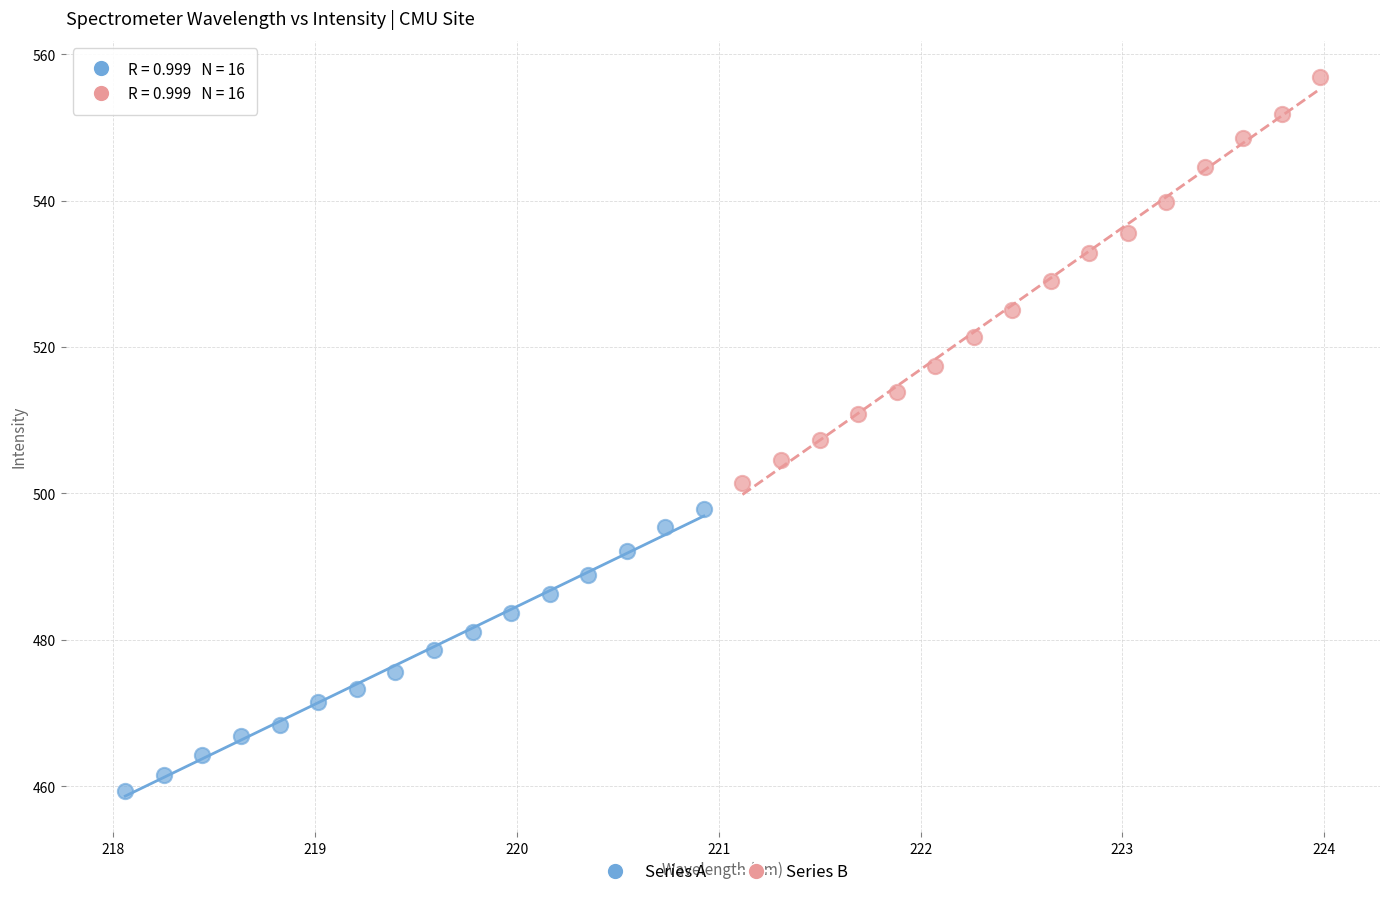

What are all the series names shown in the legend?

Series A, Series B